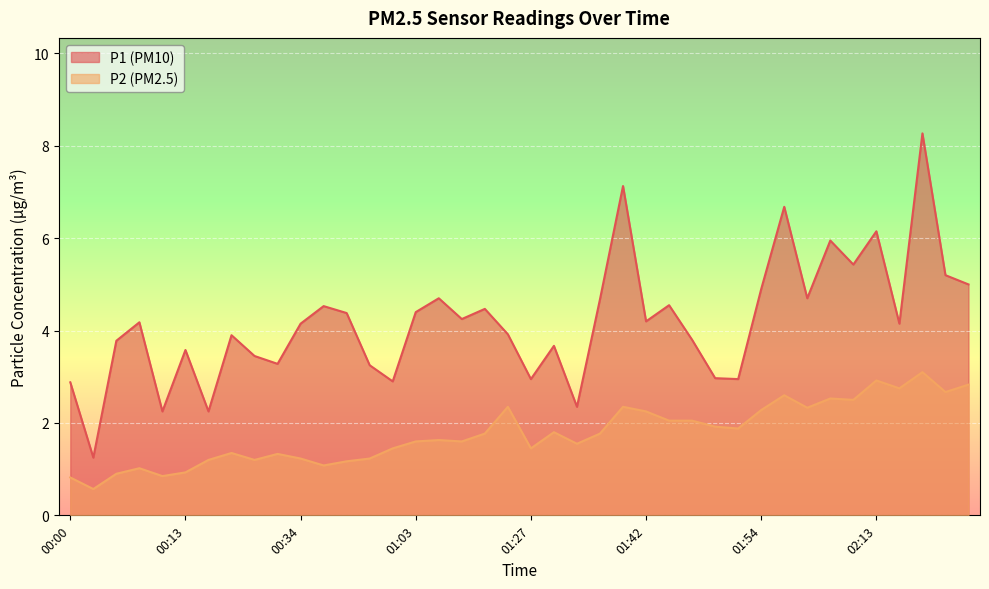

Which series has the largest total across all categories?

P1 (PM10)